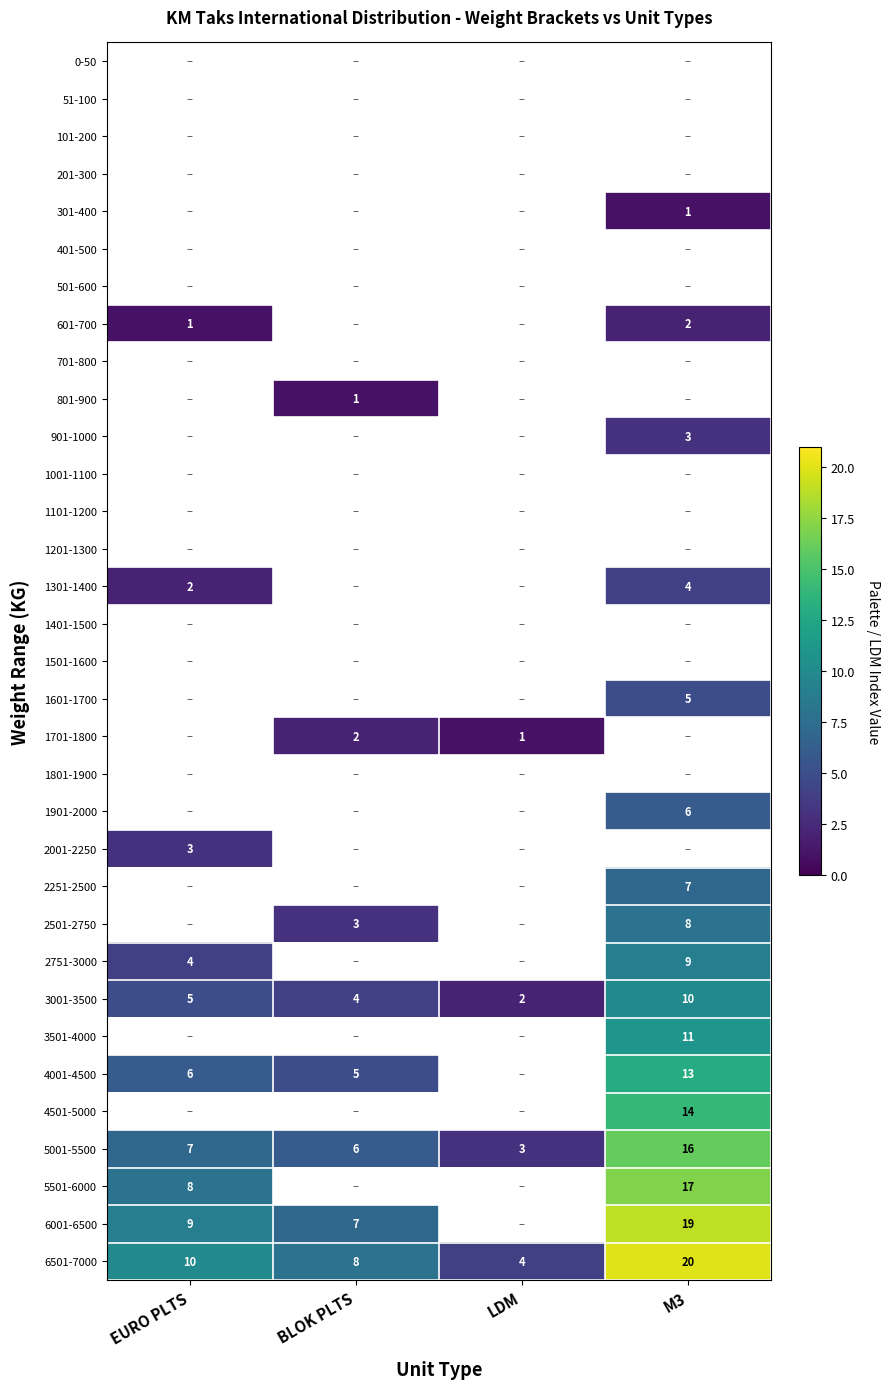

Which has a higher value, LDM or EURO PLTS?

EURO PLTS